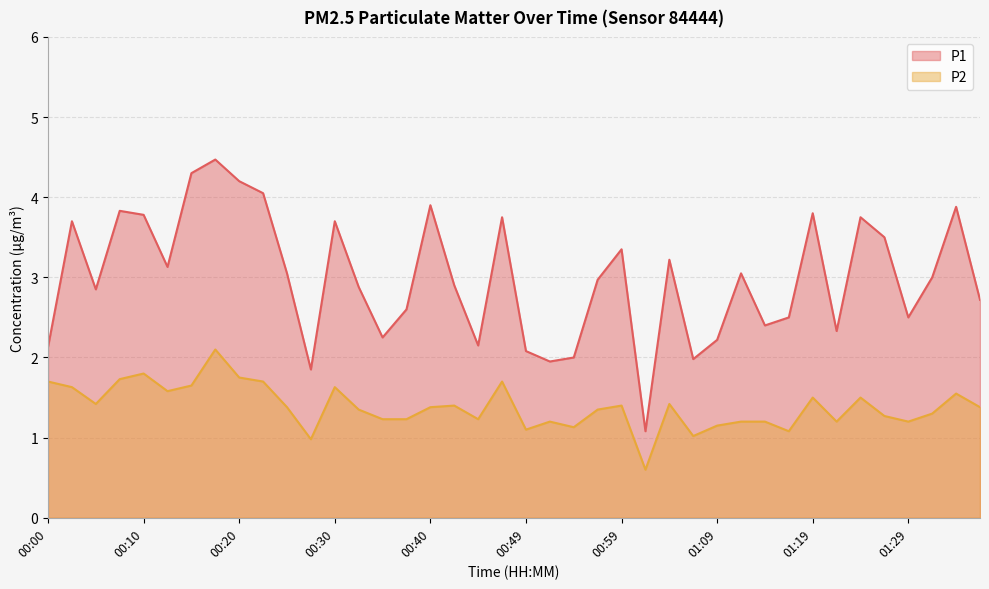

Which category has the highest value across all series?

00:18